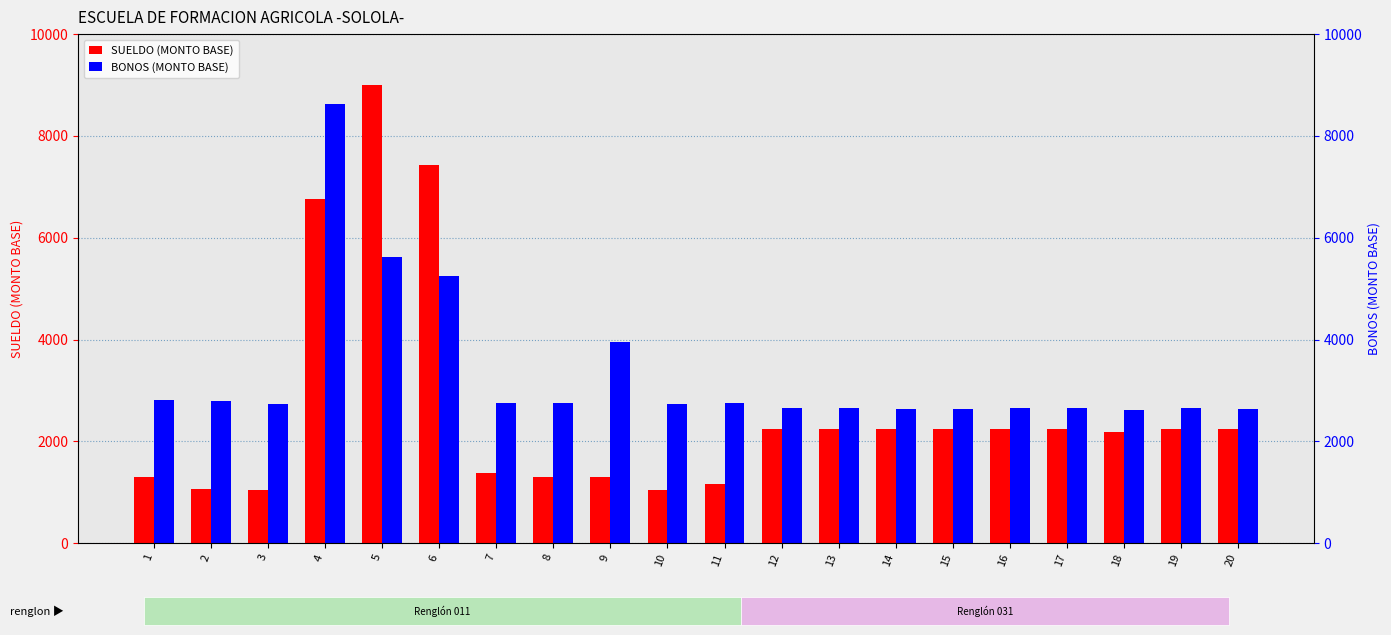

What is the approximate value of BONOS (MONTO BASE) at 7?

2760.0